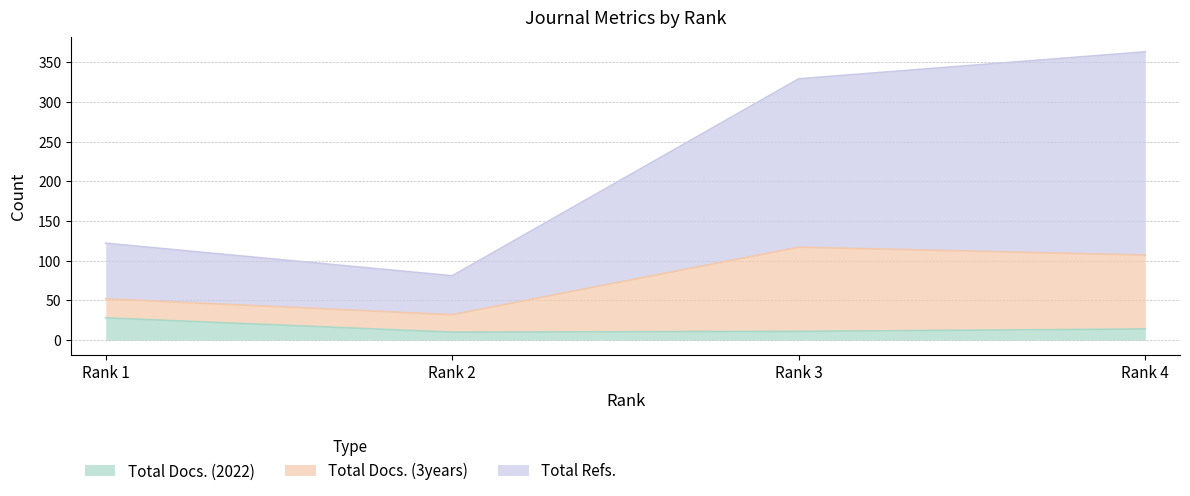

Which category has the lowest value across all series?

Rank 2